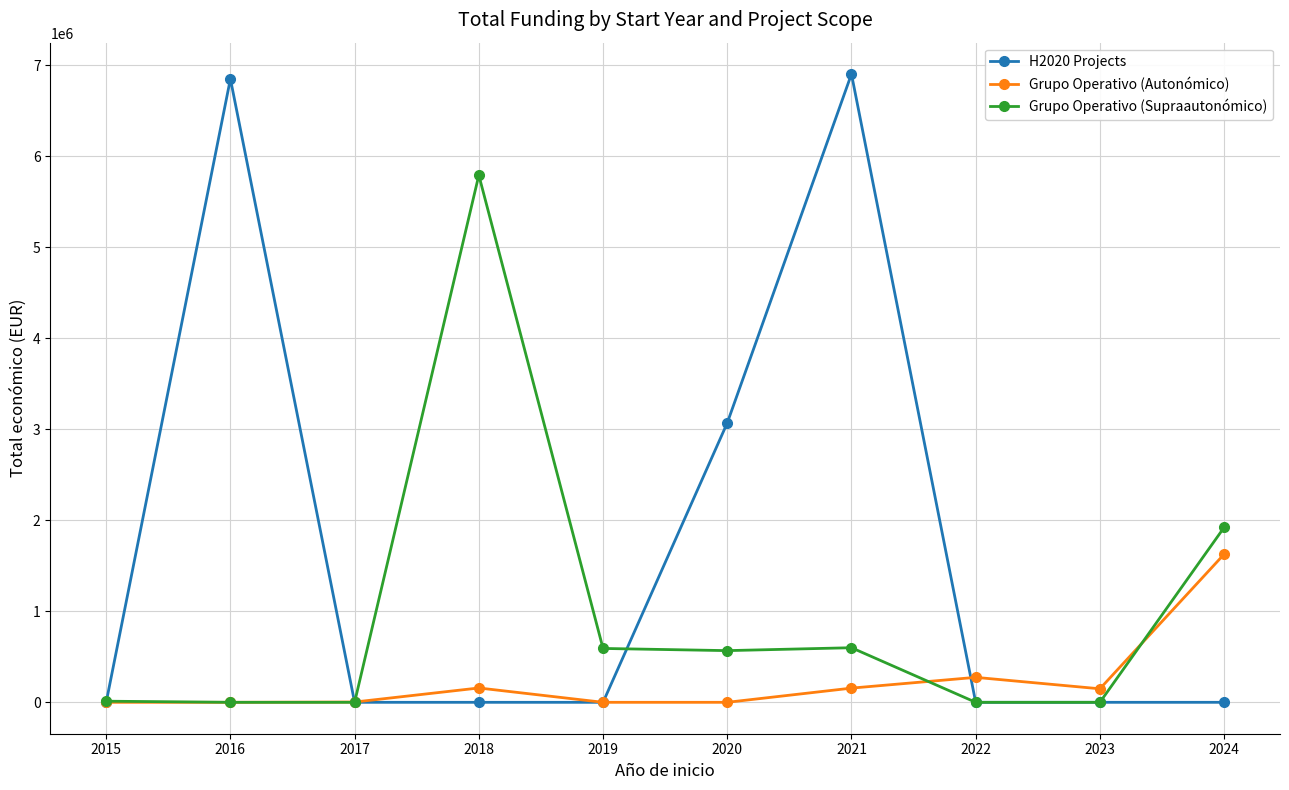

What are all the series names shown in the legend?

H2020 Projects, Grupo Operativo (Autonómico), Grupo Operativo (Supraautonómico)